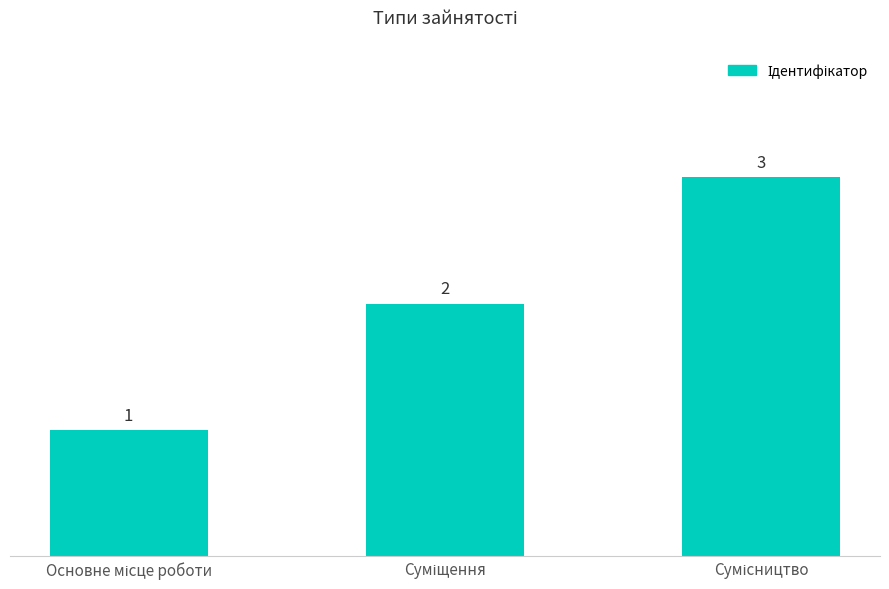

What is the value of the 2nd bar from the left?

2